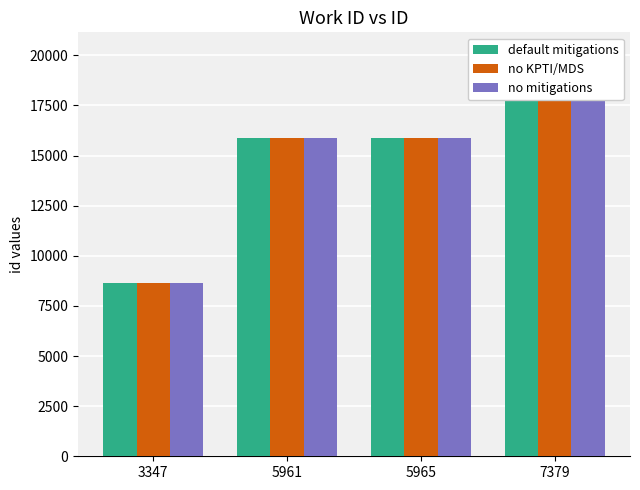

The default mitigations series shows 8624 at 3347. True or false?

True